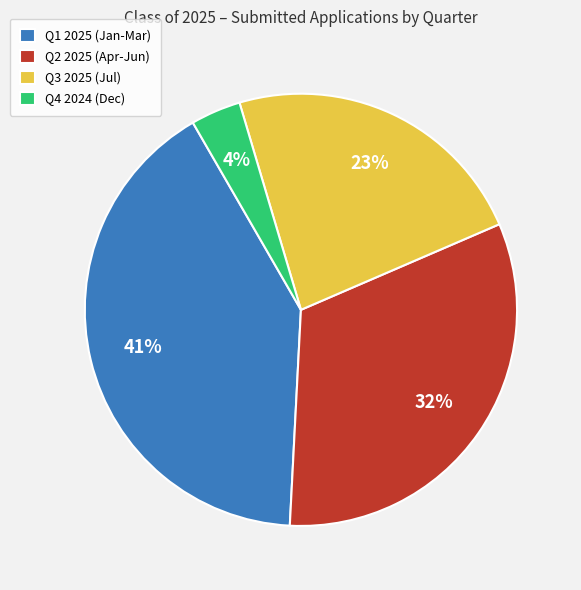

How many segments does this pie chart have?

4